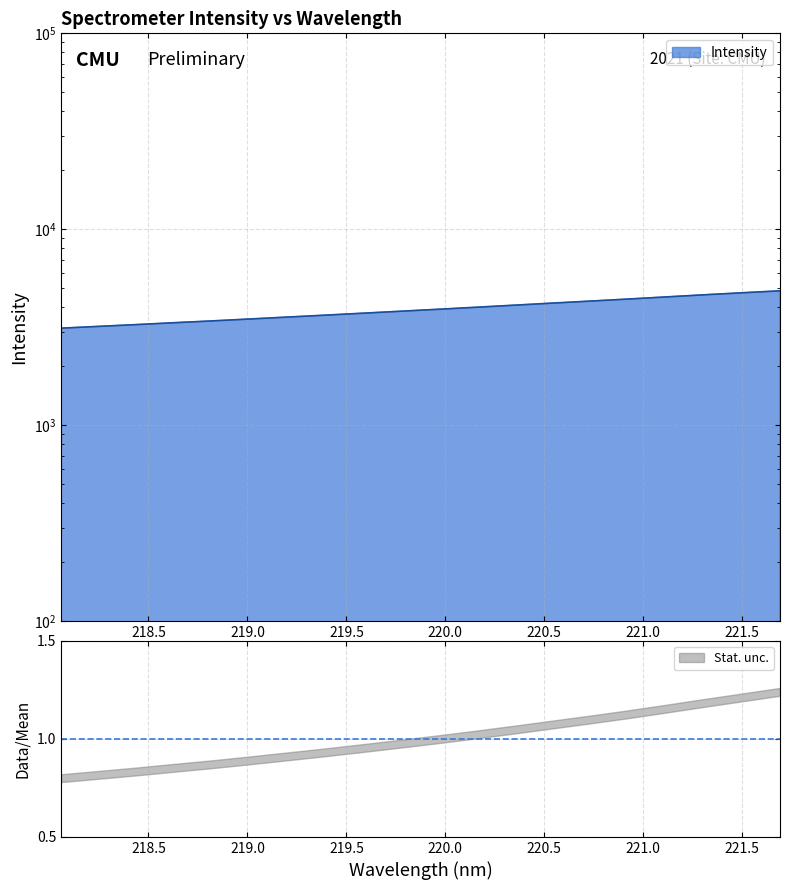

List the labels in order of value, largest first.

221.6902, 221.4993, 221.3083, 221.1174, 220.9264, 220.7354, 220.5444, 220.3533, 220.1623, 219.9712, 219.7801, 219.589, 219.3979, 219.2067, 219.0156, 218.8244, 218.6332, 218.442, 218.2508, 218.0596